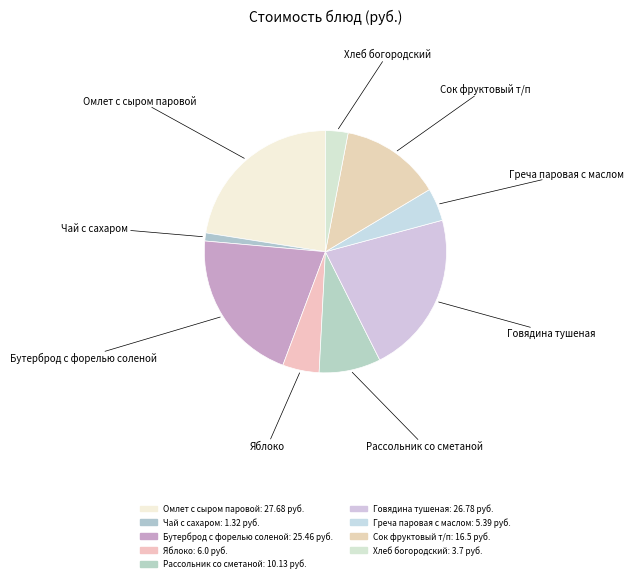

Combined, do Греча паровая с маслом and Рассольник со сметаной account for over 50%?

No